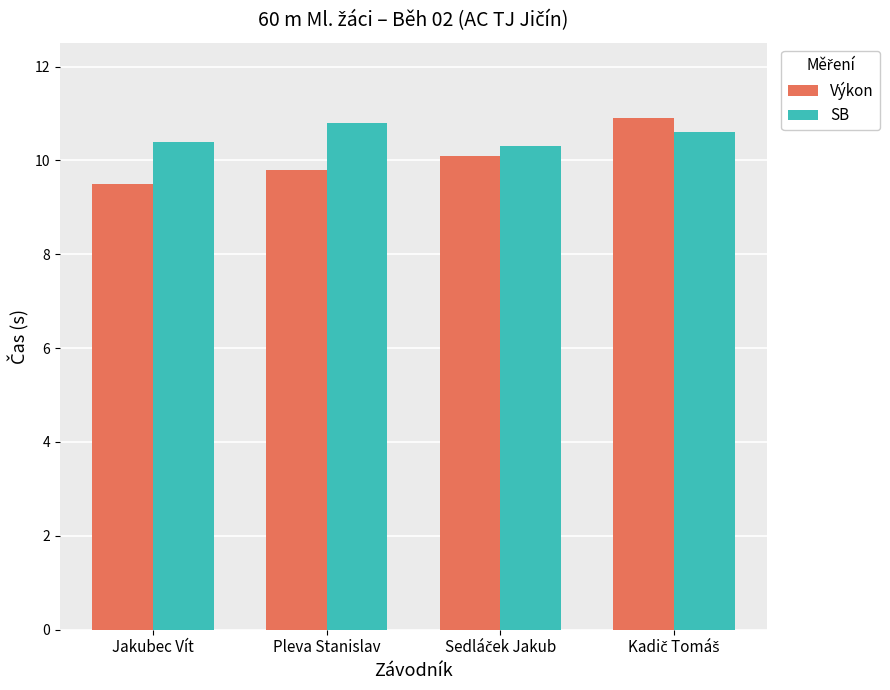

Rank the series at Pleva Stanislav from lowest to highest value.

Výkon, SB